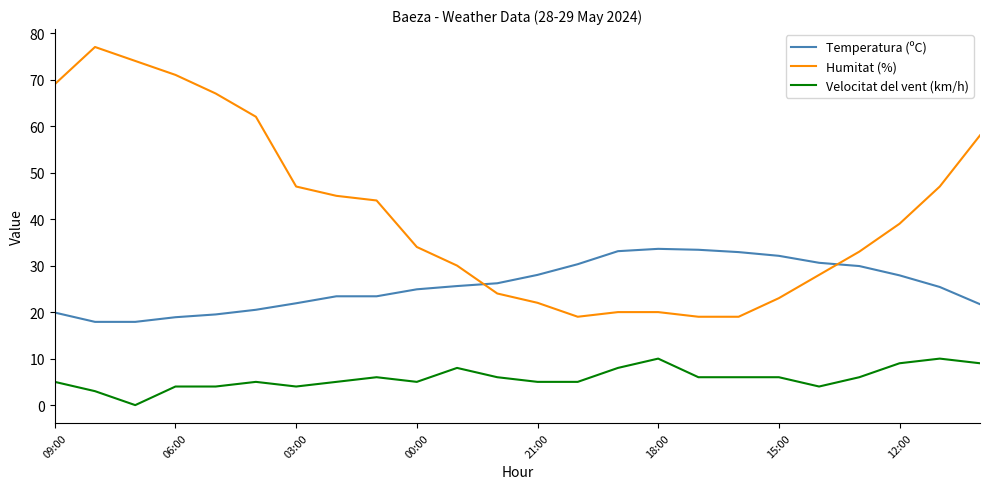

How many values in the Velocitat del vent (km/h) series are below 6?

12